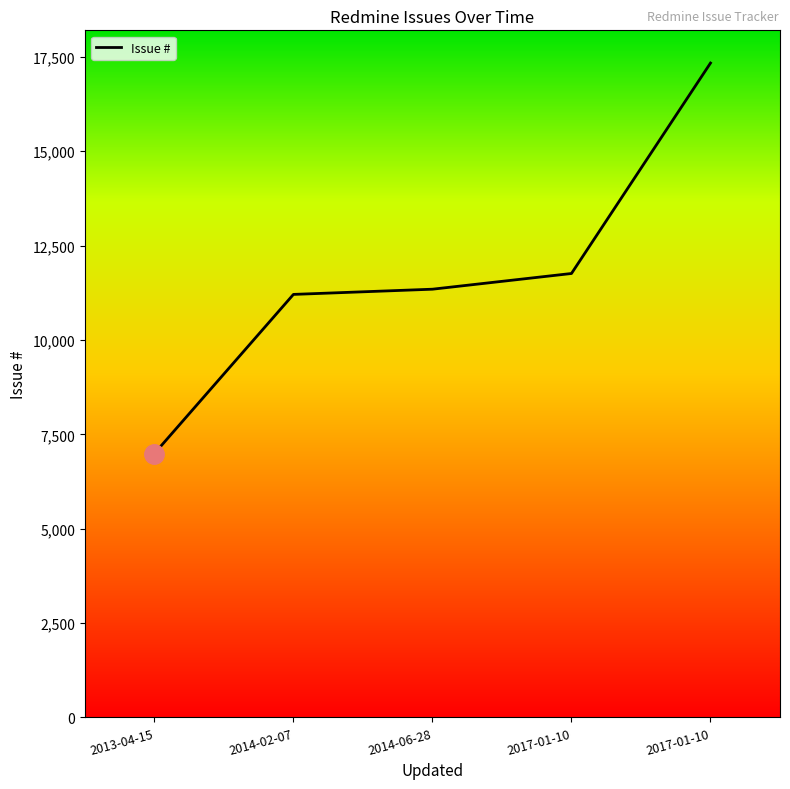

How many lines are shown in the chart?

1